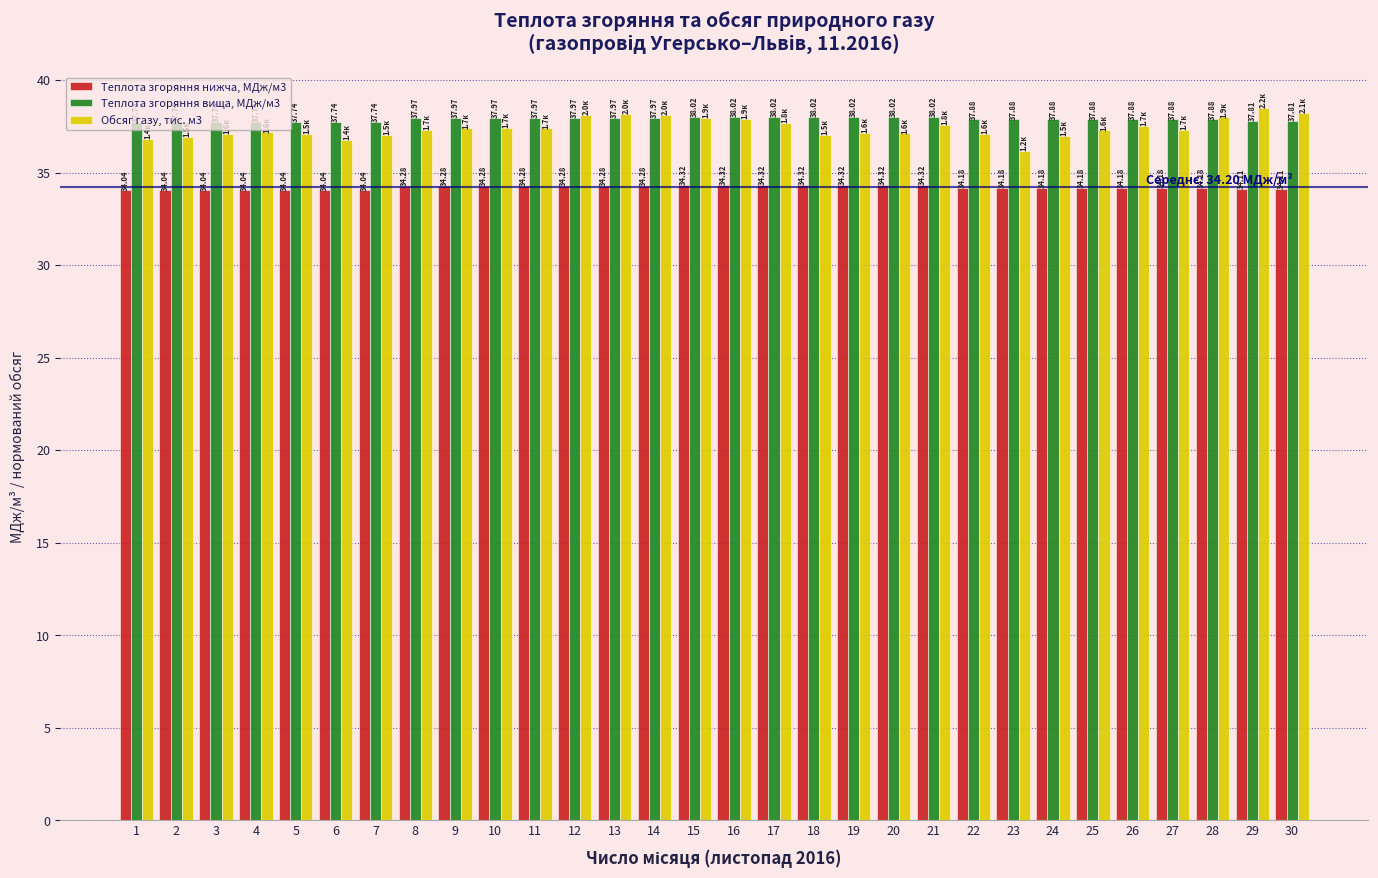

Reading left to right, what are all the values shown in this chart?

Теплота згоряння нижча, МДж/м3: 1=34.0	2=34.0	3=34.0	4=34.0	5=34.0	6=34.0	7=34.0	8=34.3	9=34.3	10=34.3	11=34.3	12=34.3	13=34.3	14=34.3	15=34.3	16=34.3	17=34.3	18=34.3	19=34.3	20=34.3	21=34.3	22=34.2	23=34.2	24=34.2	25=34.2	26=34.2	27=34.2	28=34.2	29=34.1	30=34.1
Теплота згоряння вища, МДж/м3: 1=37.7	2=37.7	3=37.7	4=37.7	5=37.7	6=37.7	7=37.7	8=38.0	9=38.0	10=38.0	11=38.0	12=38.0	13=38.0	14=38.0	15=38.0	16=38.0	17=38.0	18=38.0	19=38.0	20=38.0	21=38.0	22=37.9	23=37.9	24=37.9	25=37.9	26=37.9	27=37.9	28=37.9	29=37.8	30=37.8
Обсяг газу, тис. м3: 1=36.8	2=36.9	3=37.1	4=37.2	5=37.1	6=36.8	7=37.1	8=37.3	9=37.4	10=37.4	11=37.4	12=38.1	13=38.2	14=38.1	15=37.9	16=37.9	17=37.7	18=37.0	19=37.1	20=37.1	21=37.6	22=37.1	23=36.2	24=37.0	25=37.3	26=37.5	27=37.3	28=38.0	29=38.5	30=38.2